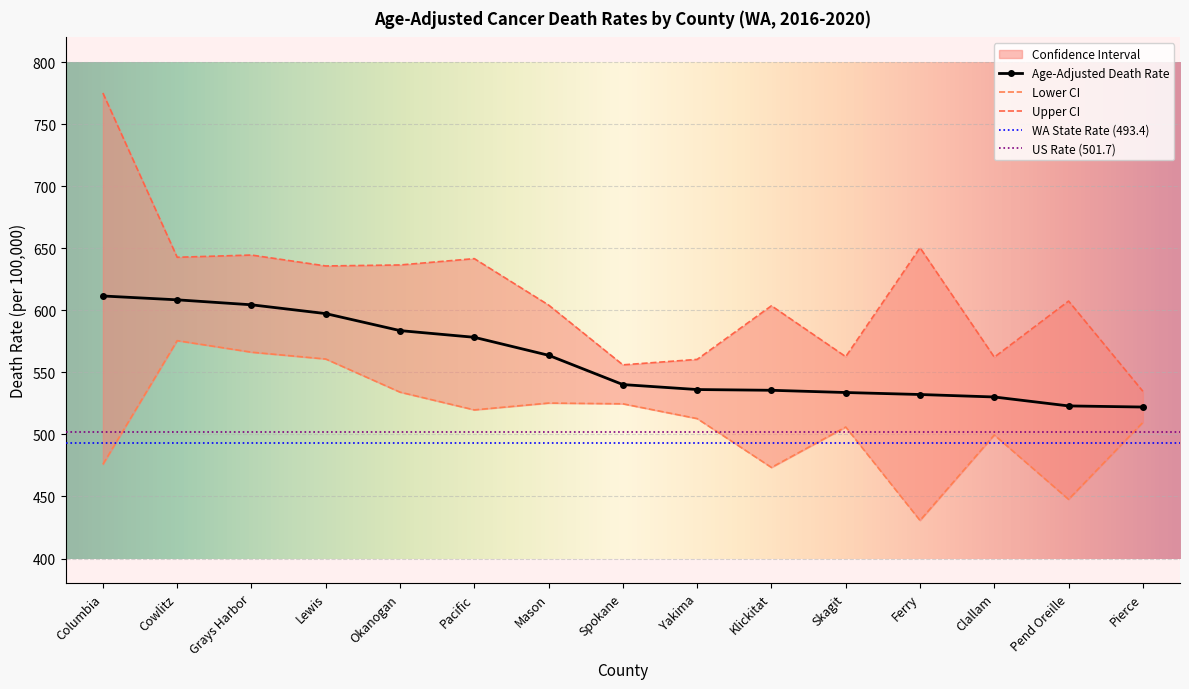

How many lines are shown in the chart?

3